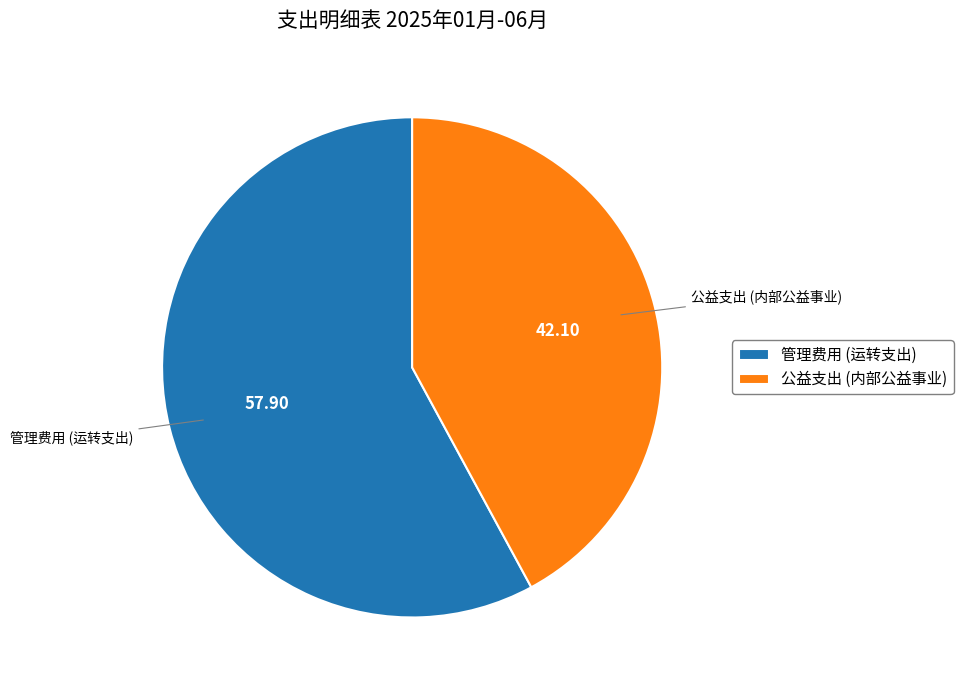

Is the sum of 公益支出 (内部公益事业) and 管理费用 (运转支出) greater than half?

Yes